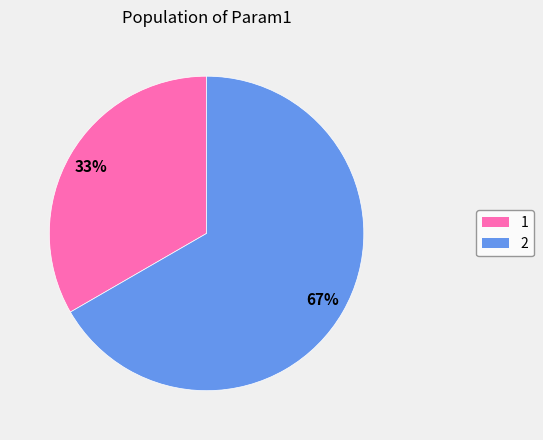

Combined, do 2 and 1 account for over 50%?

Yes